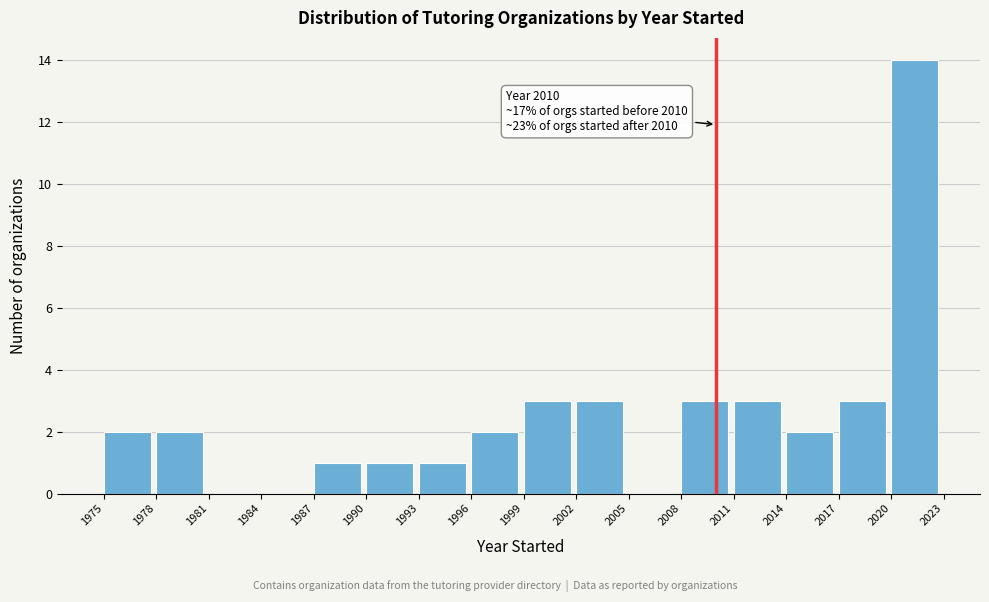

Over which range of the x-axis is the bar tallest?

2020 to 2023